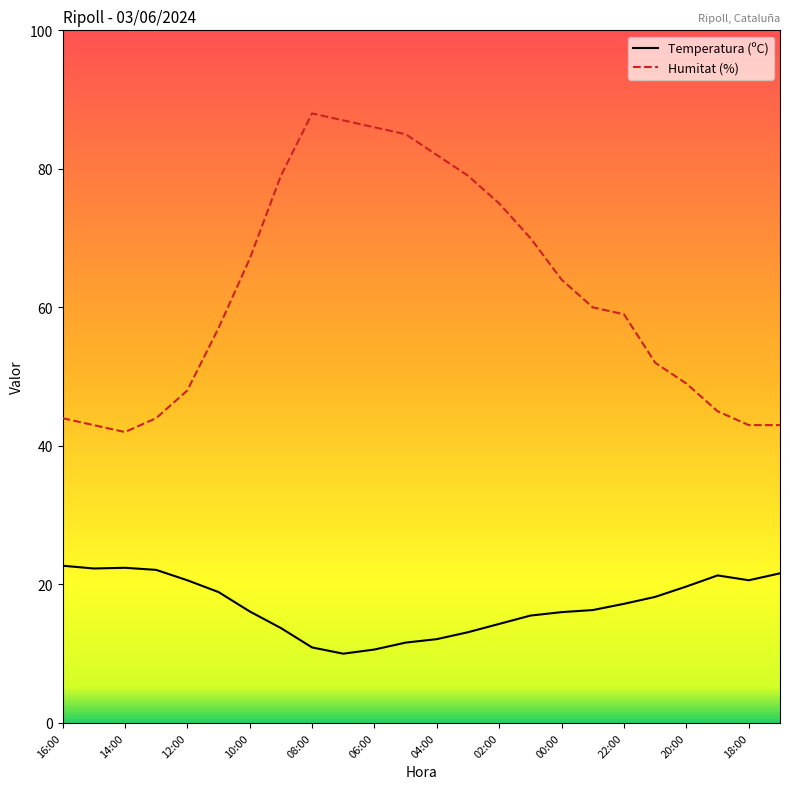

List the series in order of their peak value, highest first.

Humitat (%), Temperatura (ºC)